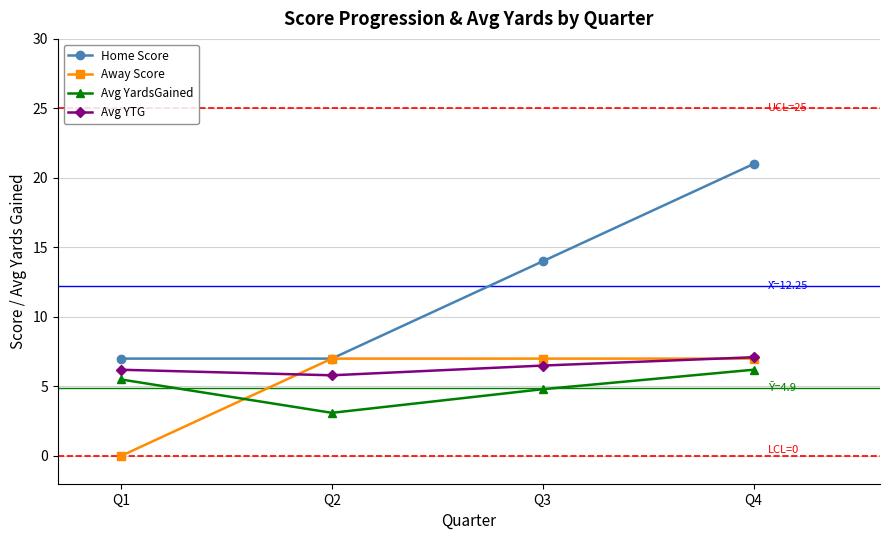

What is the greatest value displayed?

21.0